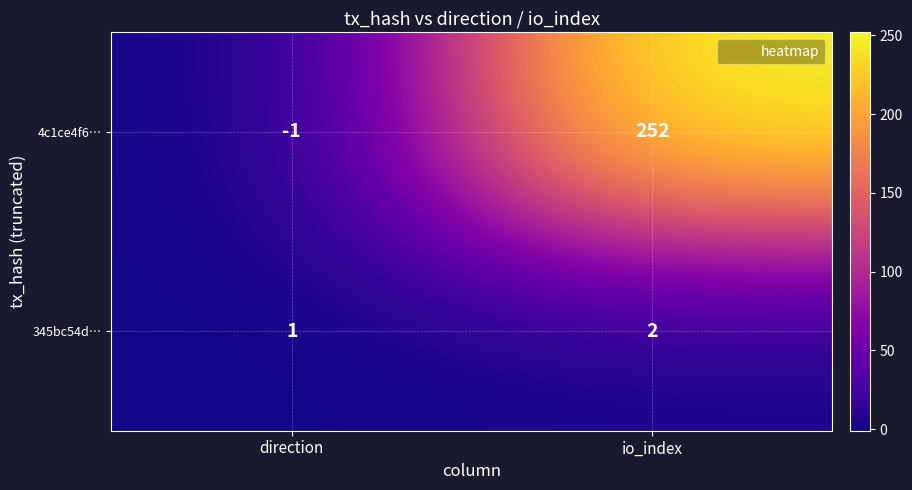

Between direction and io_index, which series saw the biggest shift?

4c1ce4f6…